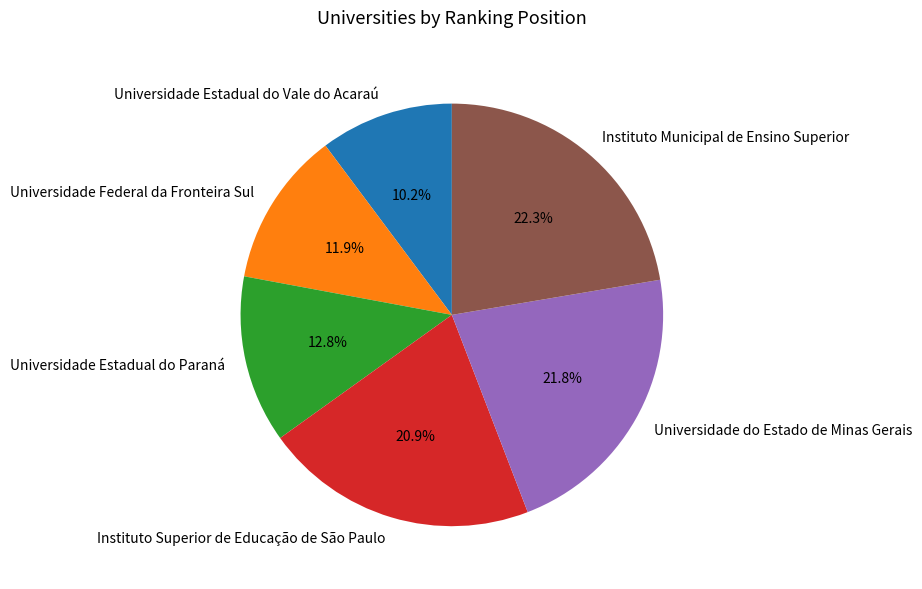

What is the ratio of the value at Universidade Estadual do Vale do Acaraú to the value at Universidade do Estado de Minas Gerais?

0.5